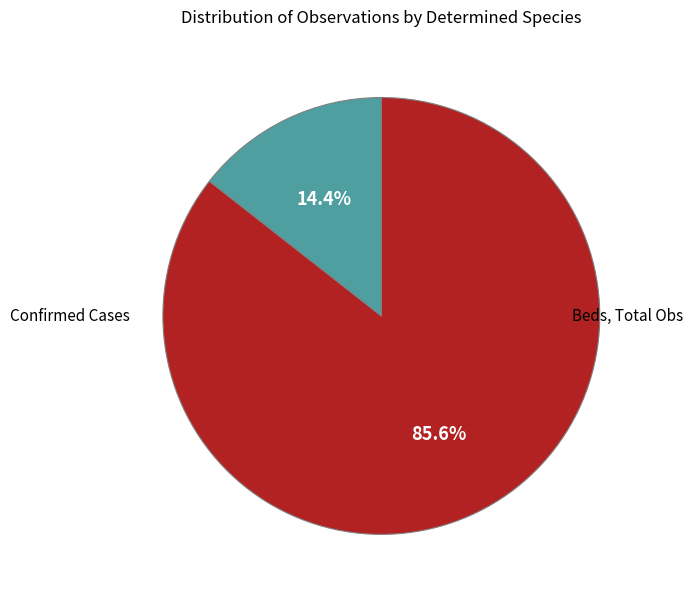

Is there a majority slice in this chart?

Yes